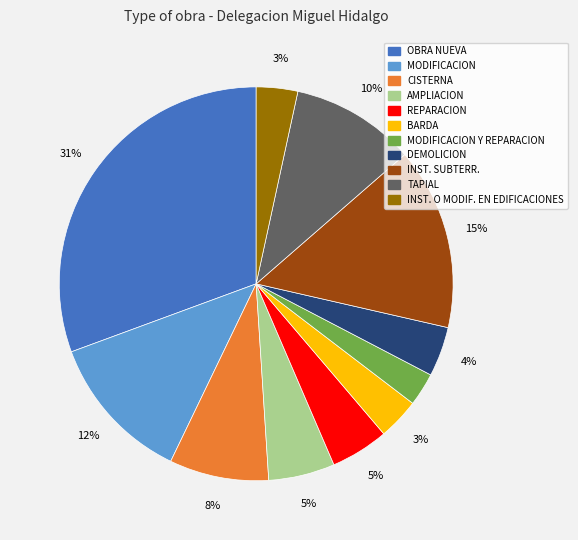

To the nearest percent, what is the difference between the MODIFICACION and CISTERNA slice percentages?

4%